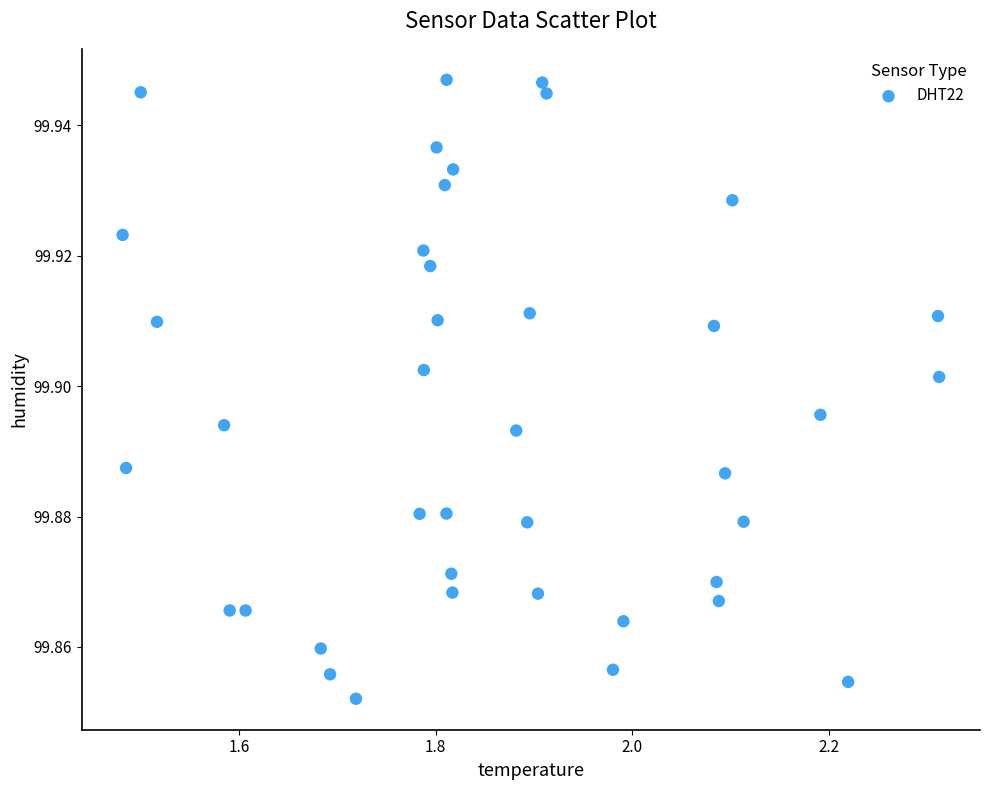

What is the range of X values (max minus min)?

0.8